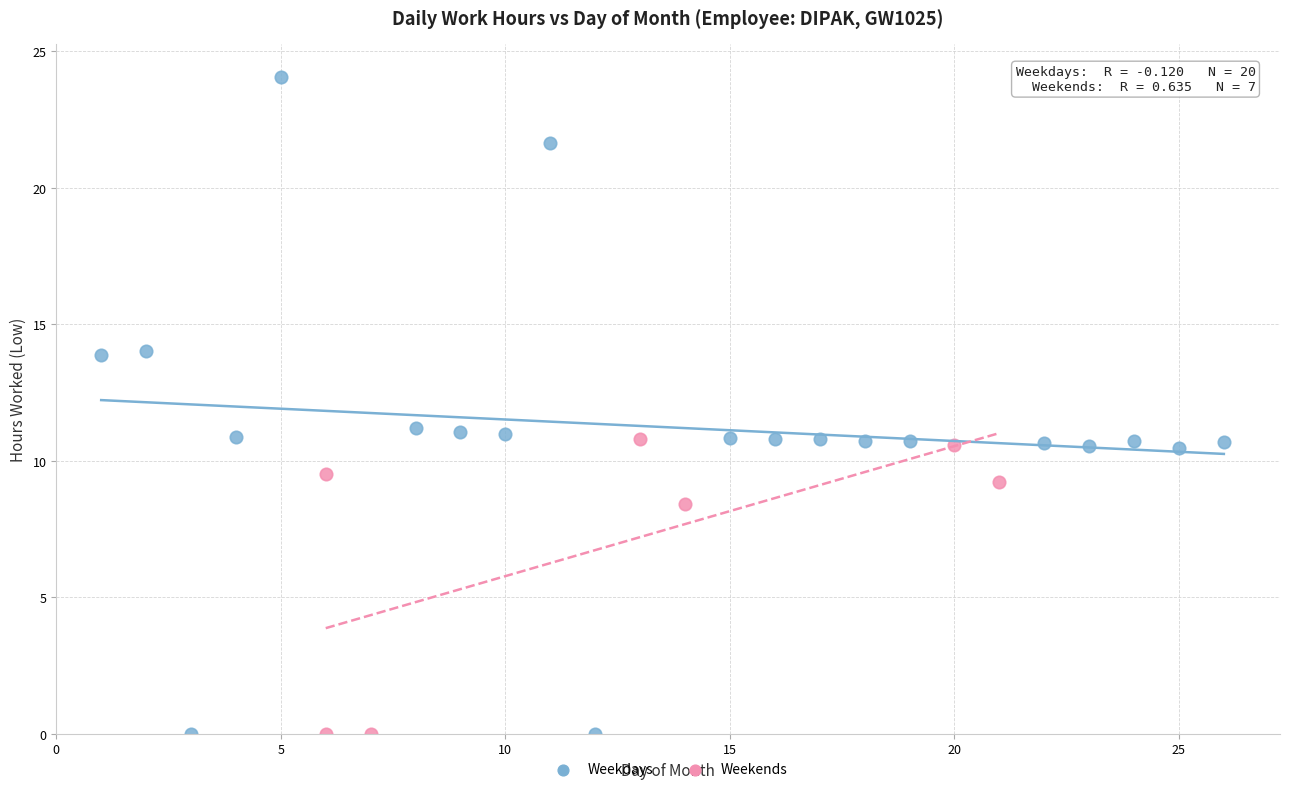

Which series has the largest Y range (max minus min)?

Weekdays